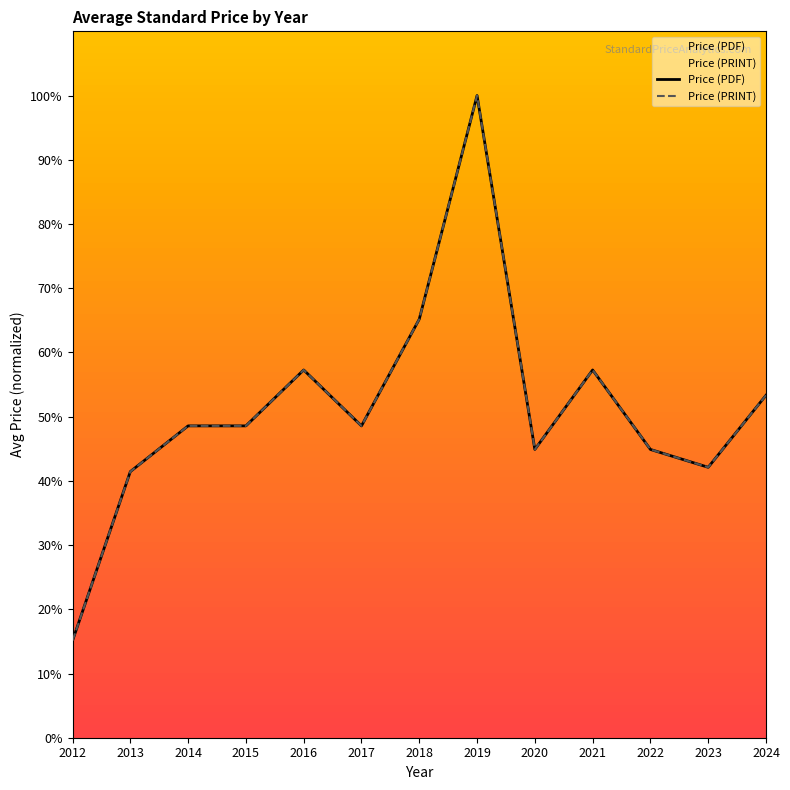

Is the value of Price (PRINT) at 2016 greater than the value of Price (PDF) at 2024?

Yes